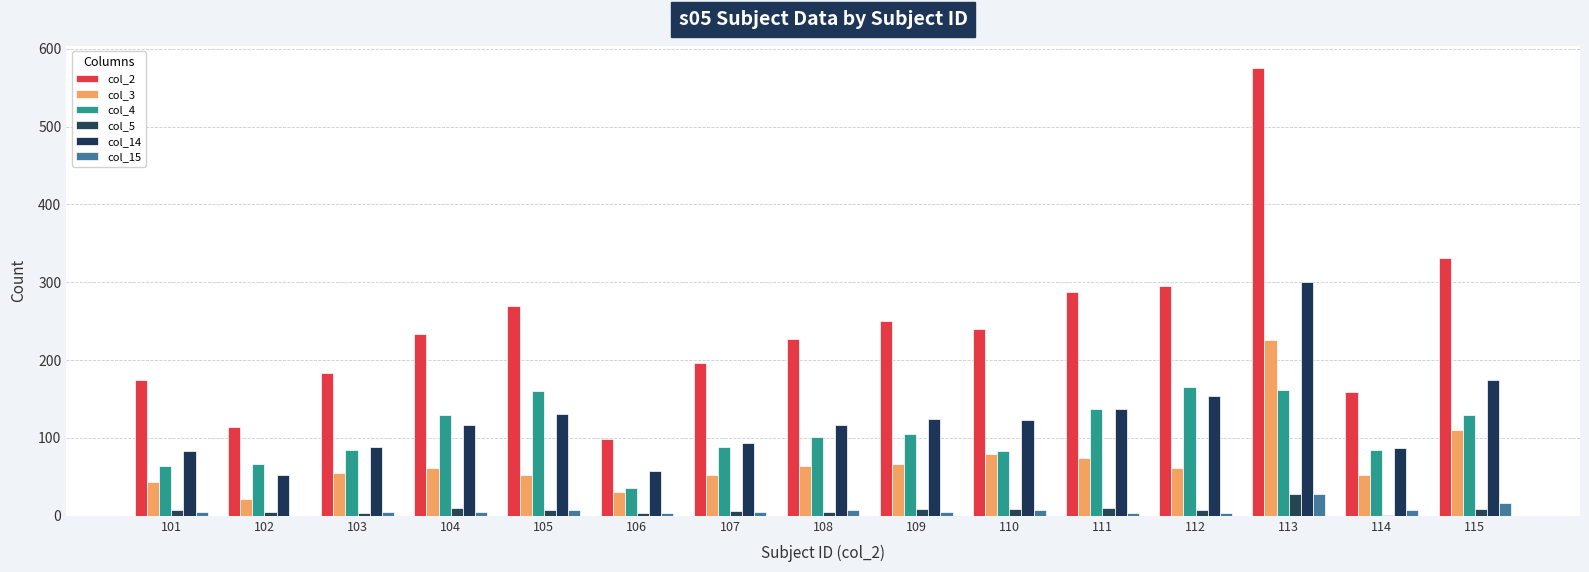

At which label does col_15 reach its peak?

113